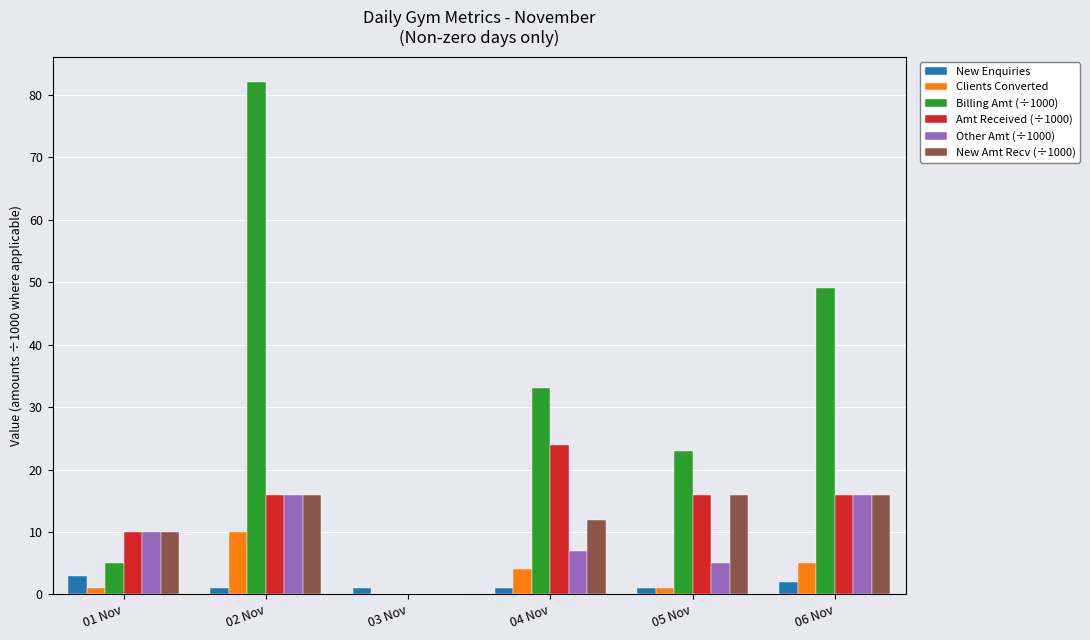

The Amt Received (÷1000) series shows 0.0 at 03 Nov. True or false?

True